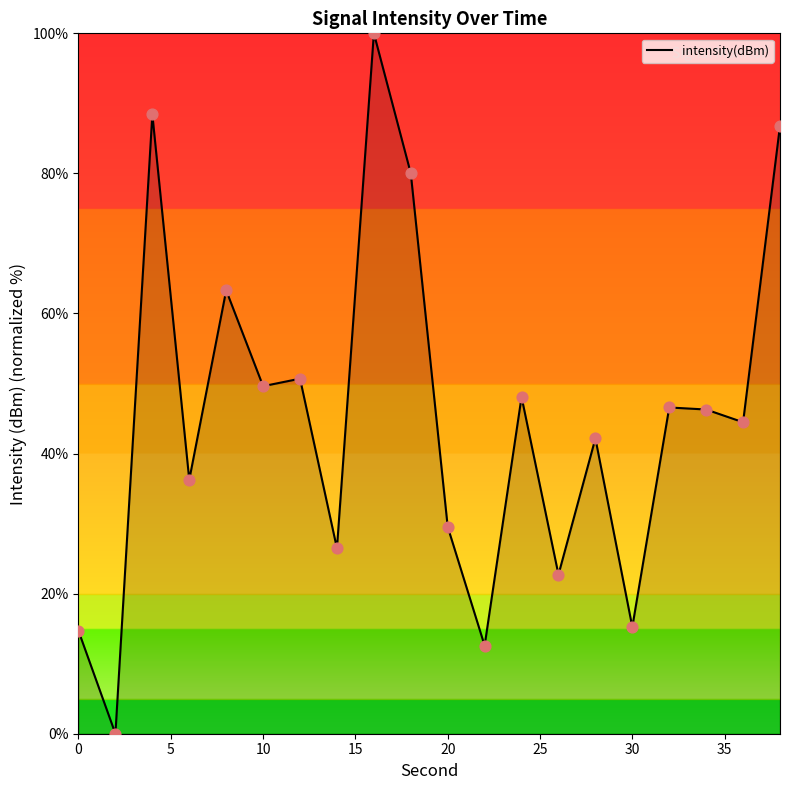

What is the greatest value displayed?

100.0